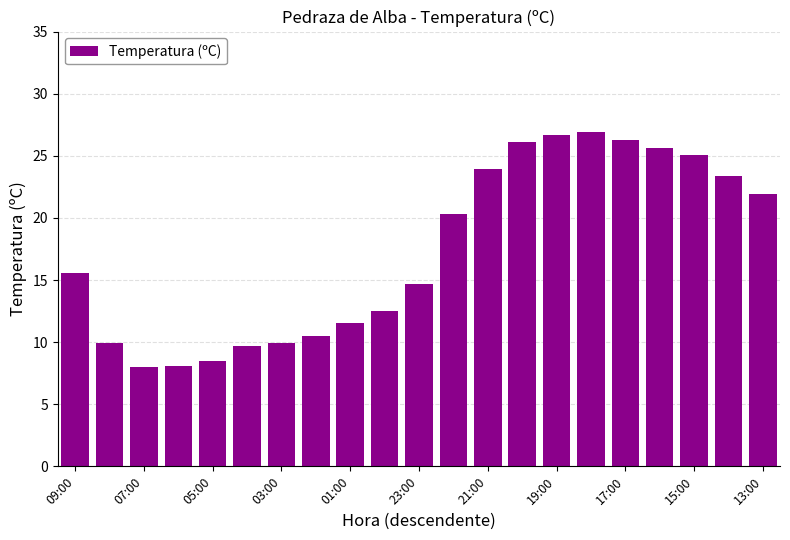

How many bars are there in total?

21